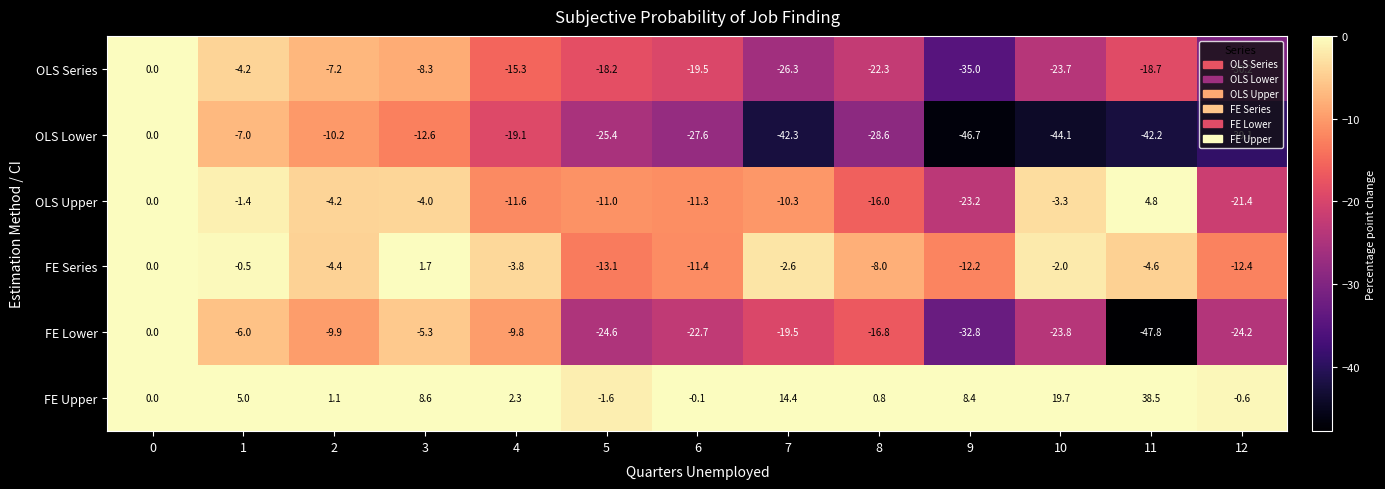

How many negative values does the FE Series series have?

11